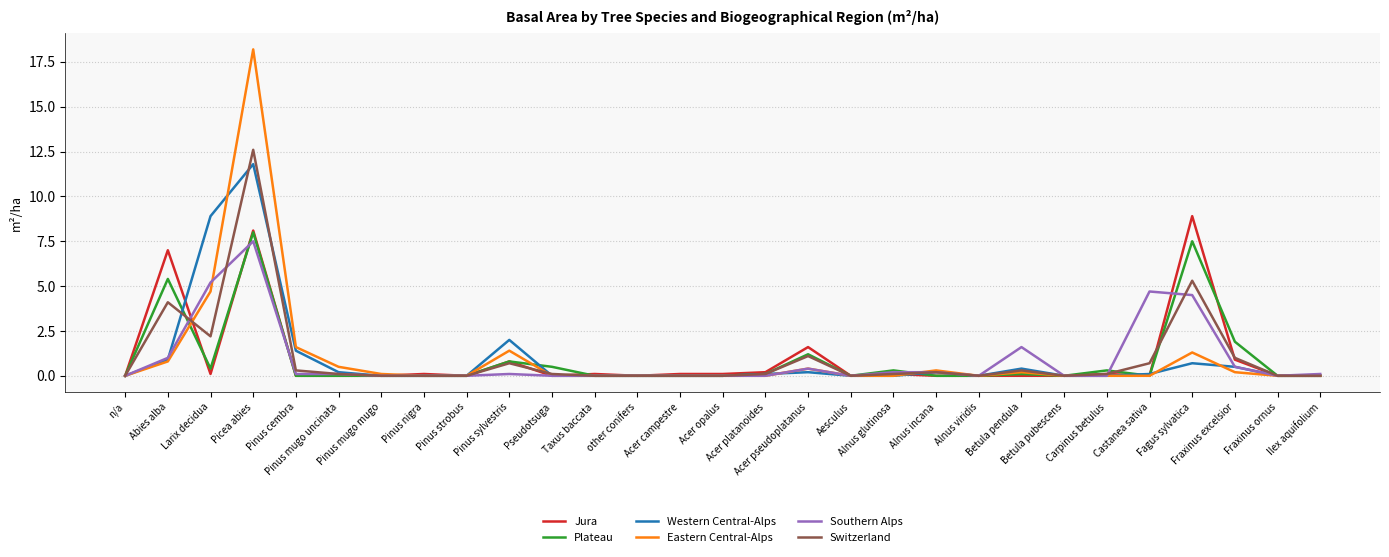

What is the maximum value shown in the chart?

18.2